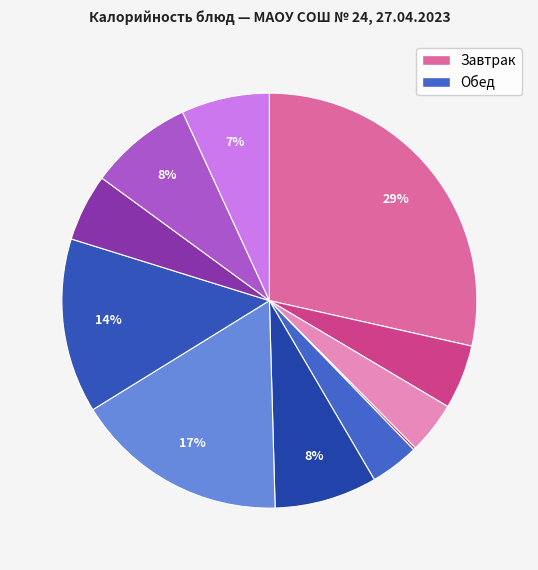

How many slices are in this pie chart?

11